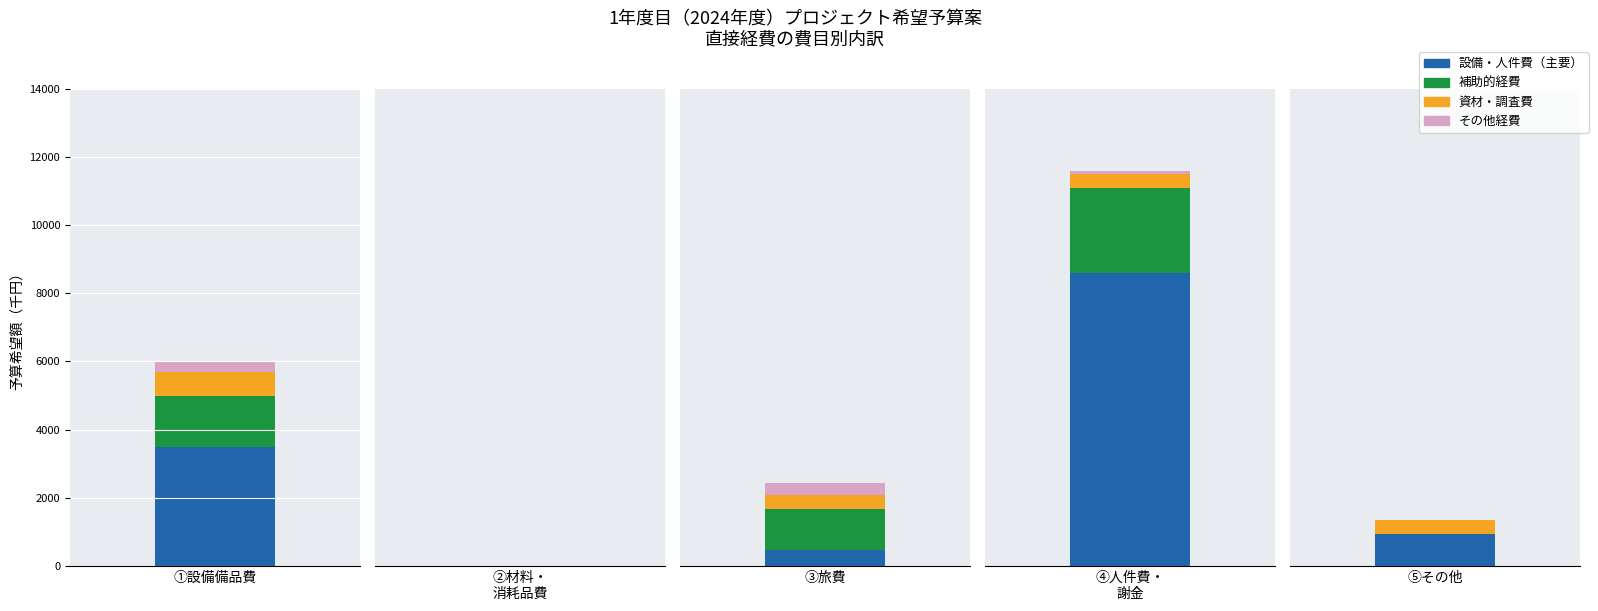

How many data points in 人件費・謝金④ are above 0?

1